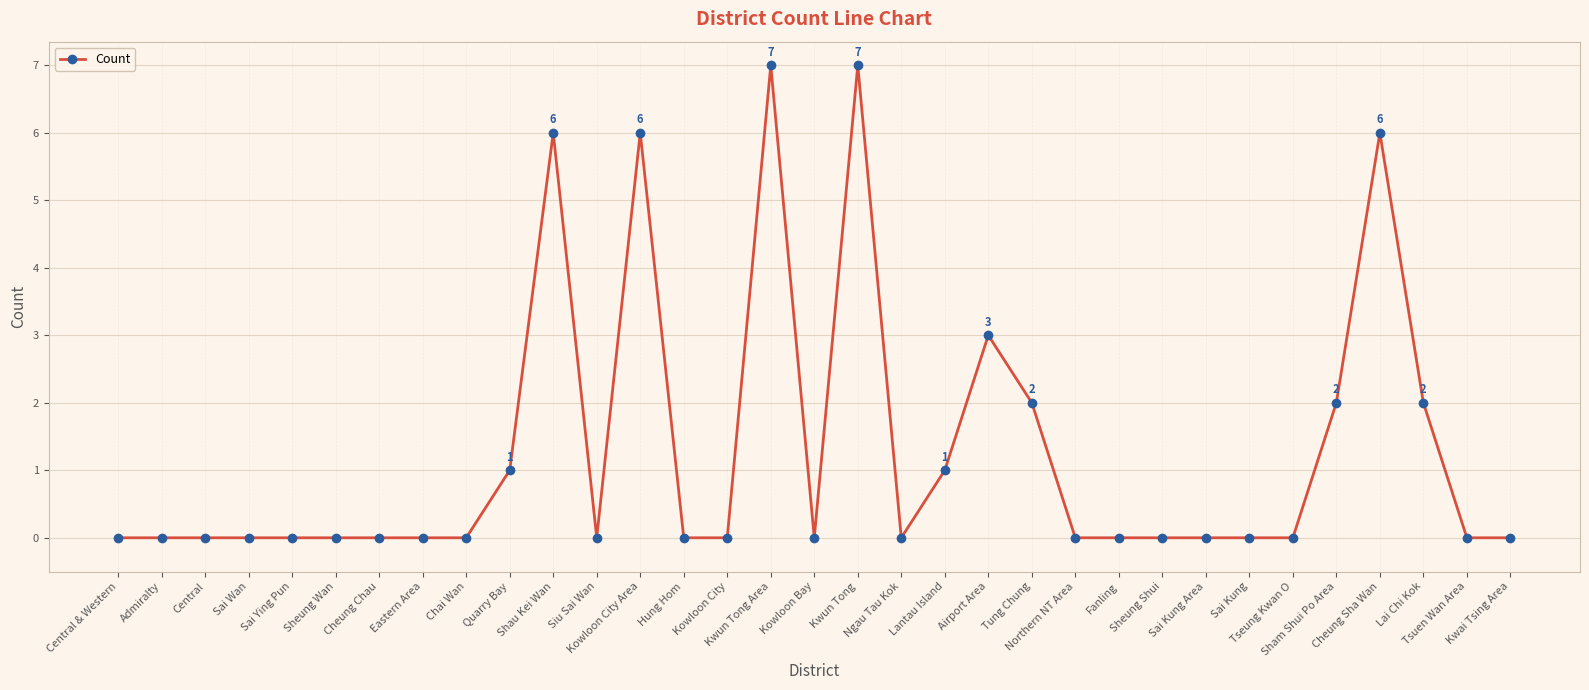

What is the label of the 13th point from the left?

Kowloon City Area